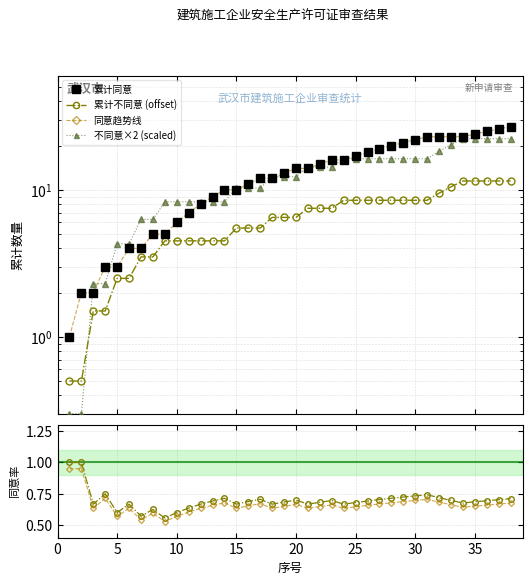

Read the 累计不同意 (offset) value at 10.

4.5